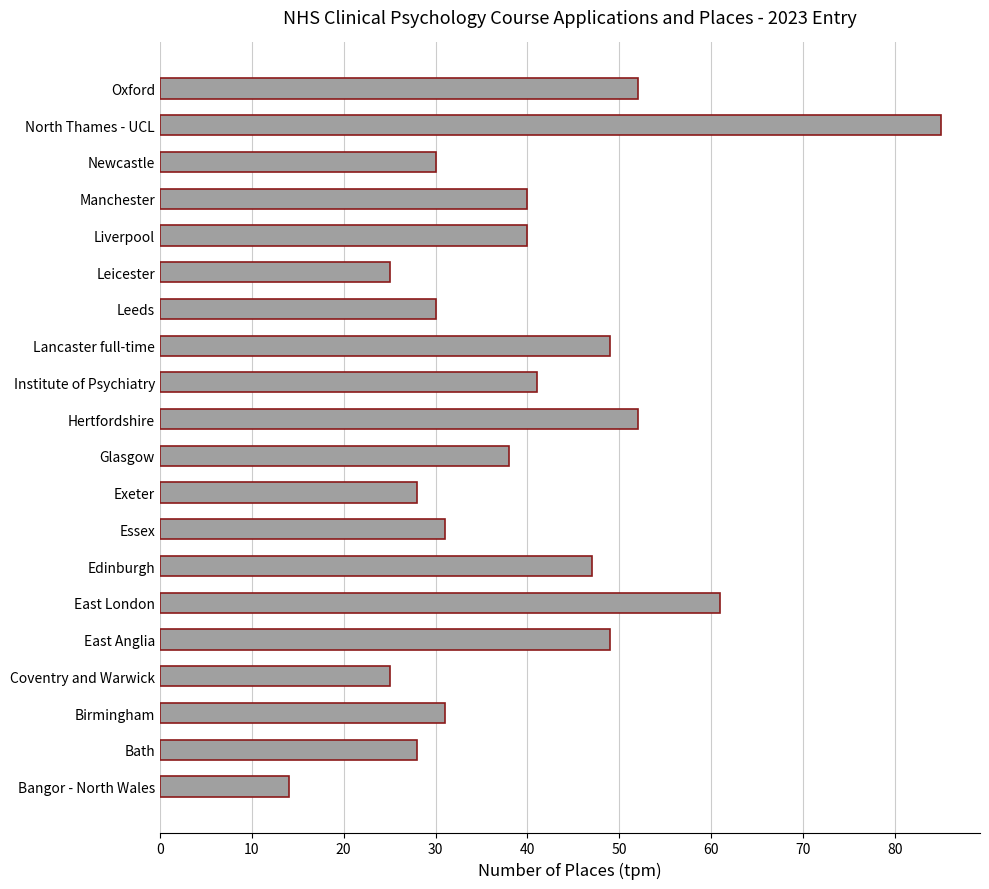

Reading bottom to top, what are all the values shown in this chart?

Bangor - North Wales=14	Bath=28	Birmingham=31	Coventry and Warwick=25	East Anglia=49	East London=61	Edinburgh=47	Essex=31	Exeter=28	Glasgow=38	Hertfordshire=52	Institute of Psychiatry=41	Lancaster full-time=49	Leeds=30	Leicester=25	Liverpool=40	Manchester=40	Newcastle=30	North Thames - UCL=85	Oxford=52